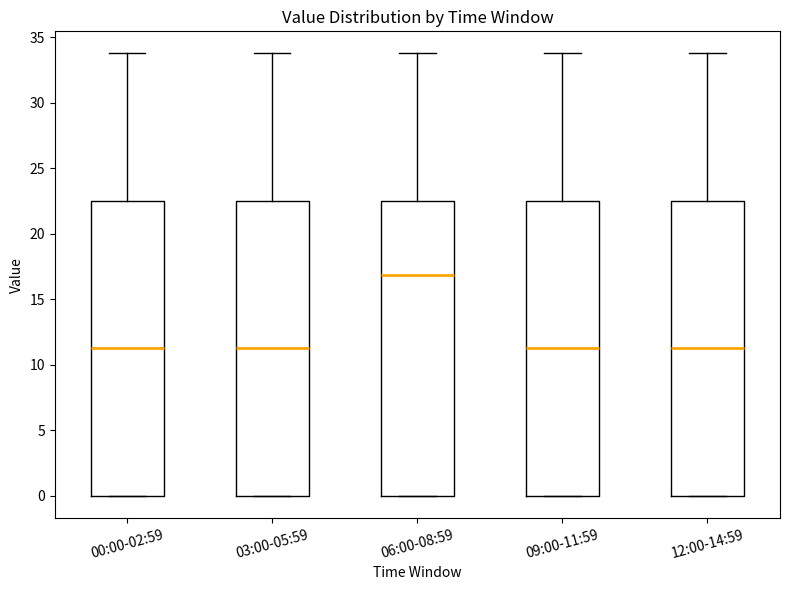

Reading left to right, transcribe this box plot: for each box, give where its median line is, the range the box spans, and where its two whiskers end, as read against the y-axis. The values are not printed on the chart, so give them approximately, as read against the axis.

00:00-02:59: median 11.5, box 0.0 to 22.5, whiskers 0.0 to 34.0
03:00-05:59: median 11.5, box 0.0 to 22.5, whiskers 0.0 to 34.0
06:00-08:59: median 17.0, box 0.0 to 22.5, whiskers 0.0 to 34.0
09:00-11:59: median 11.5, box 0.0 to 22.5, whiskers 0.0 to 34.0
12:00-14:59: median 11.5, box 0.0 to 22.5, whiskers 0.0 to 34.0